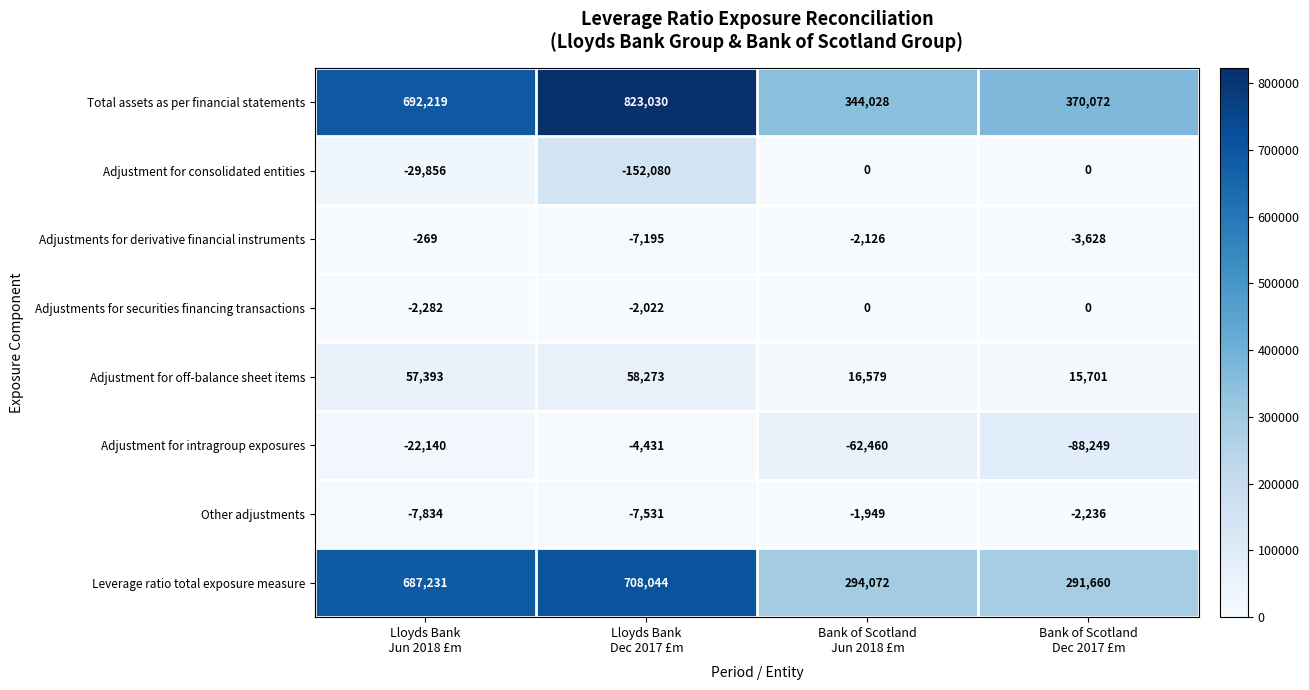

At how many categories does at least one series exceed 124875?

4